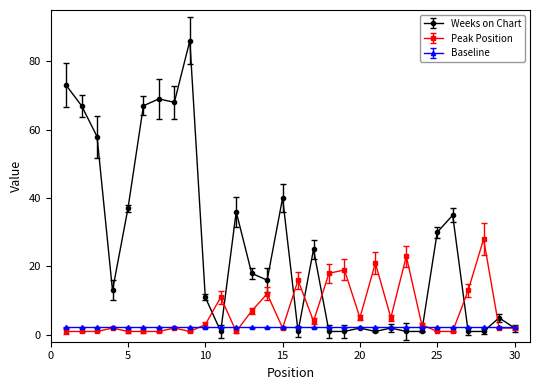

True or false: Weeks on Chart has more than 0 points higher than both neighbors.

True